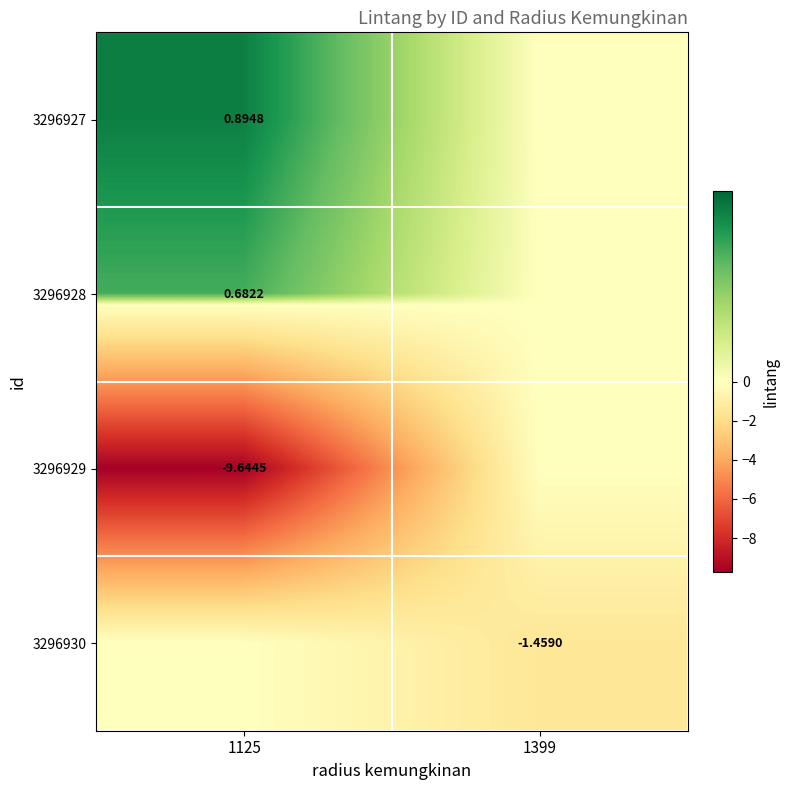

What is the difference between the highest and lowest values at 1399?

1.5